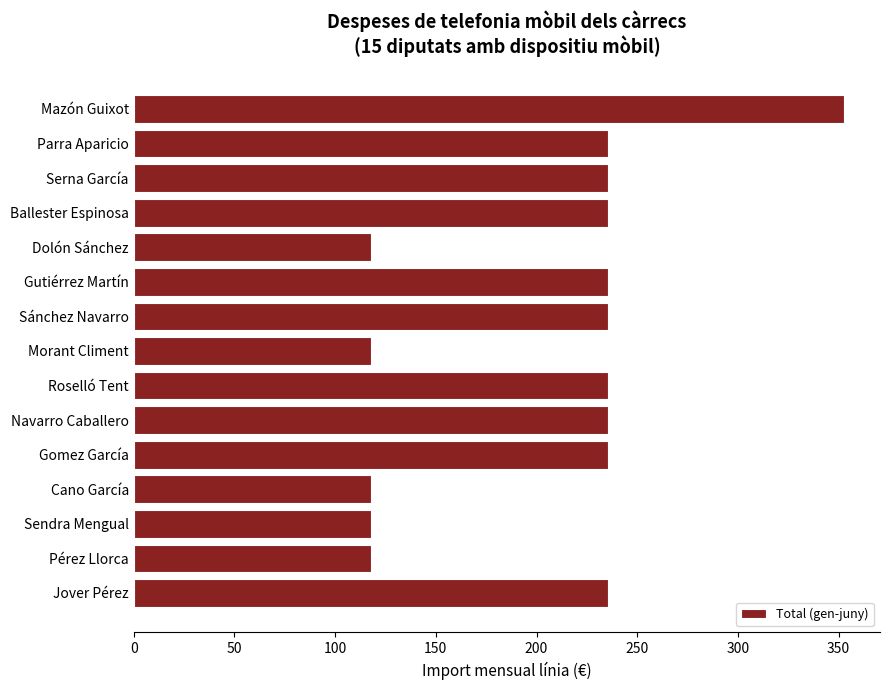

What is the average value?

203.9